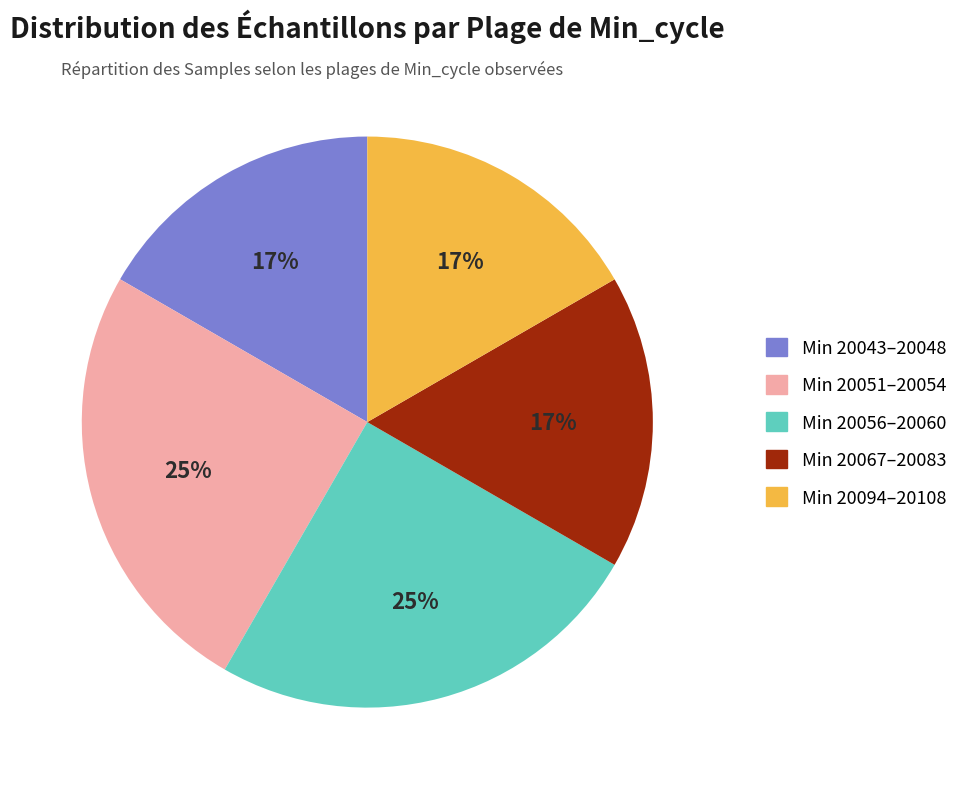

To the nearest percent, what is the difference between the largest and smallest slice percentages?

8%